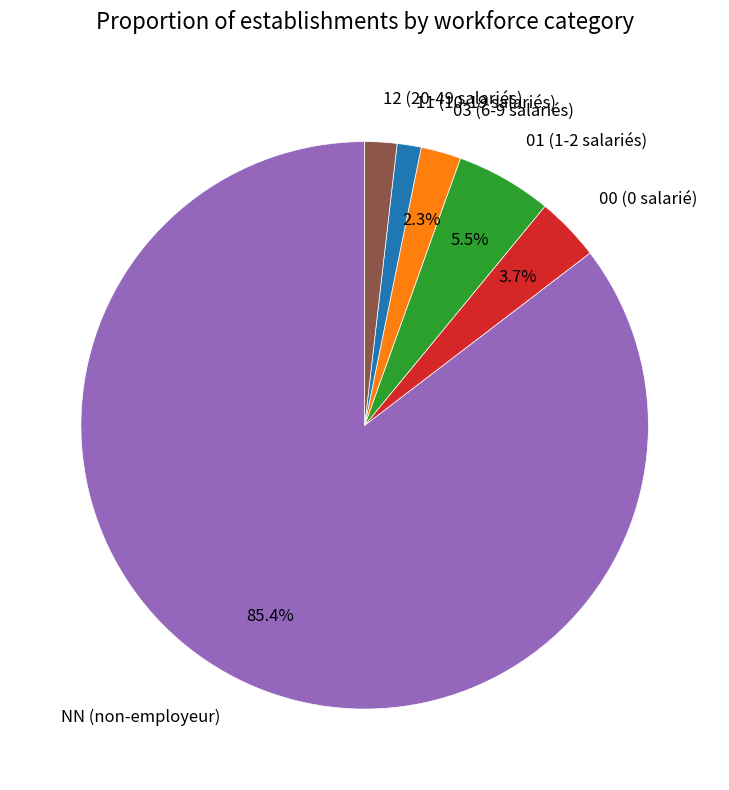

Which has a higher value, NN (non-employeur) or 01 (1-2 salariés)?

NN (non-employeur)